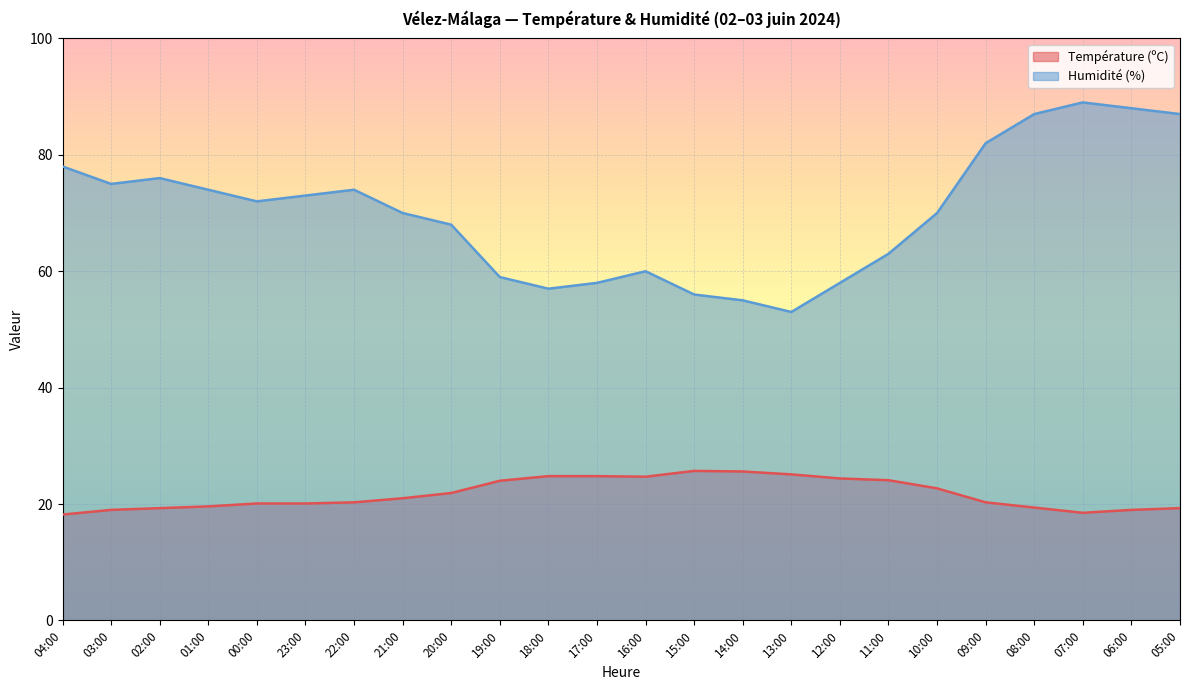

How many lines are shown in the chart?

2